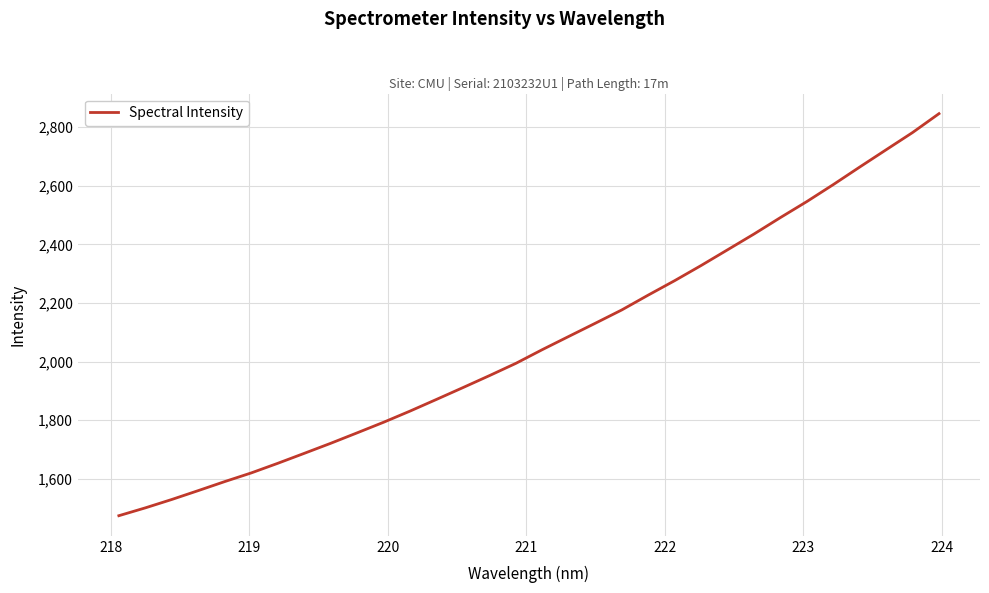

What is the greatest value displayed?

2846.1